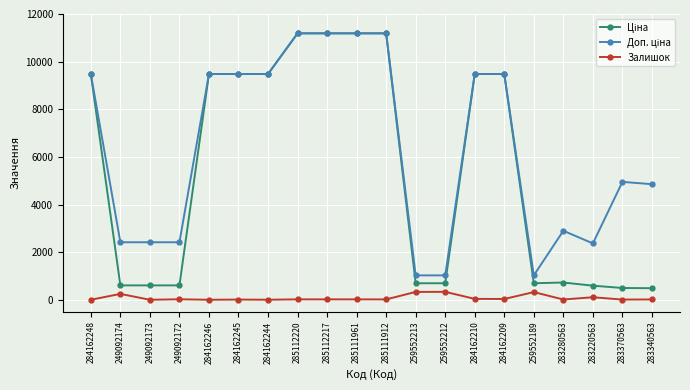

What is the maximum value shown in the chart?

11188.2